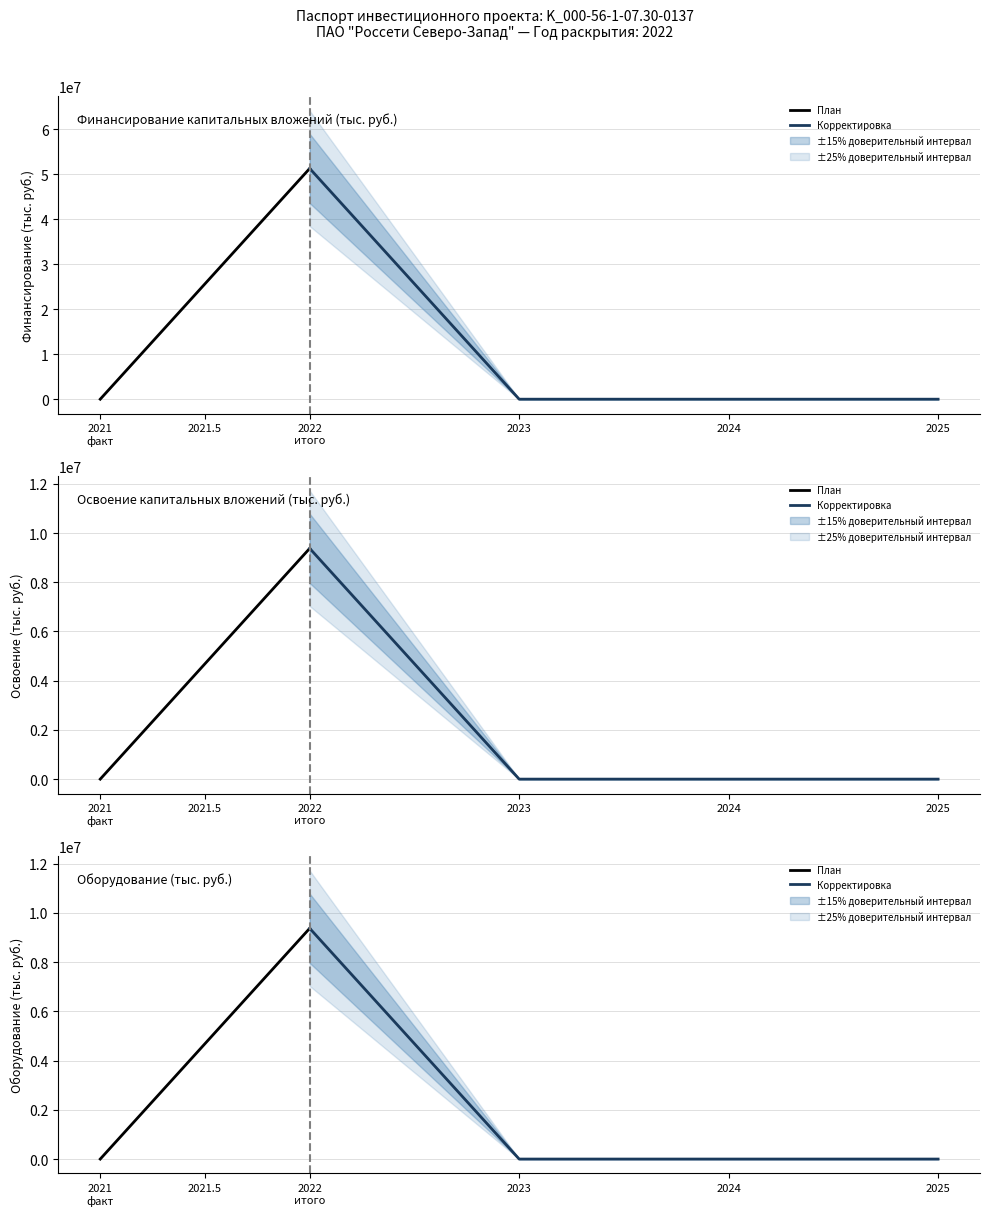

Is the value of Финансирование (корректировка) at 2021 факт greater than the value of Оборудование (корректировка) at 2022 квартал?

No